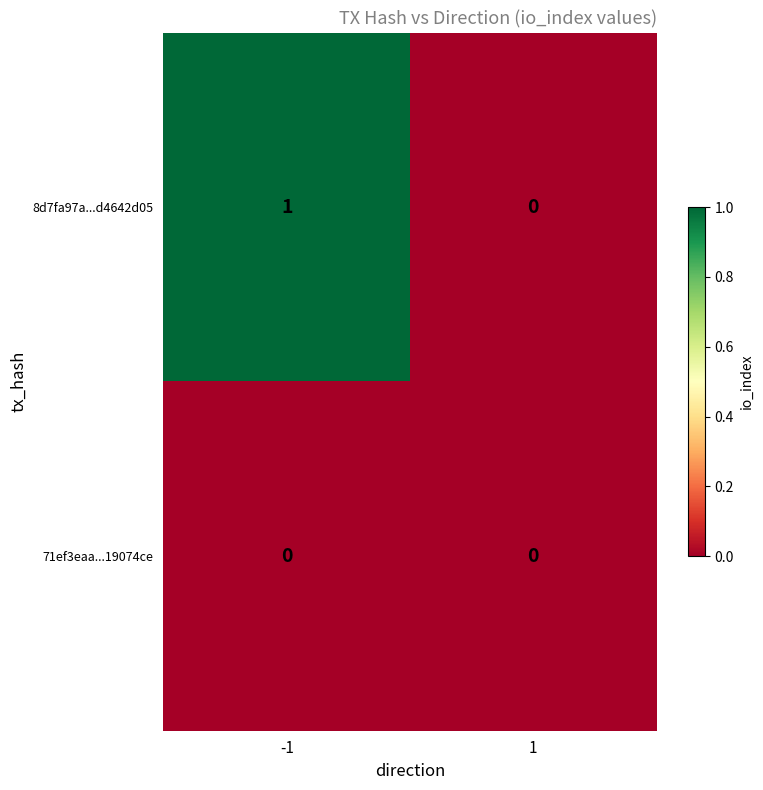

Reading left to right, transcribe all the data shown in this chart.

8d7fa97a...d4642d05: -1=1	1=0
71ef3eaa...19074ce: -1=0	1=0